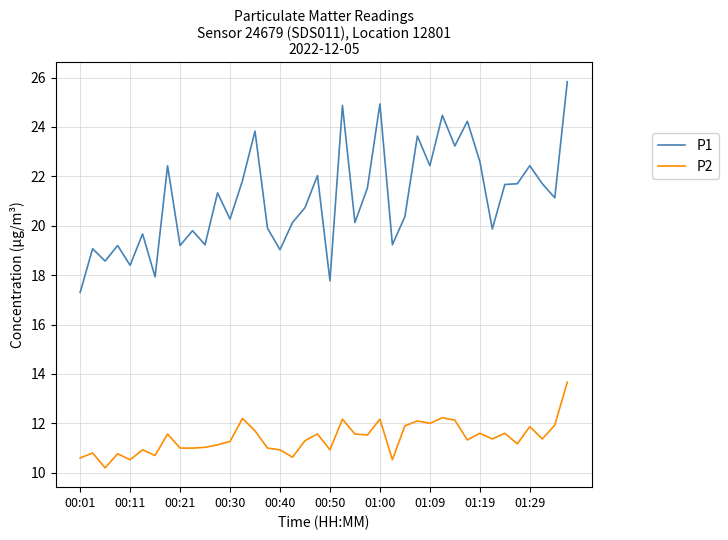

What is the difference between the maximum and minimum values in the P2 series?

3.5